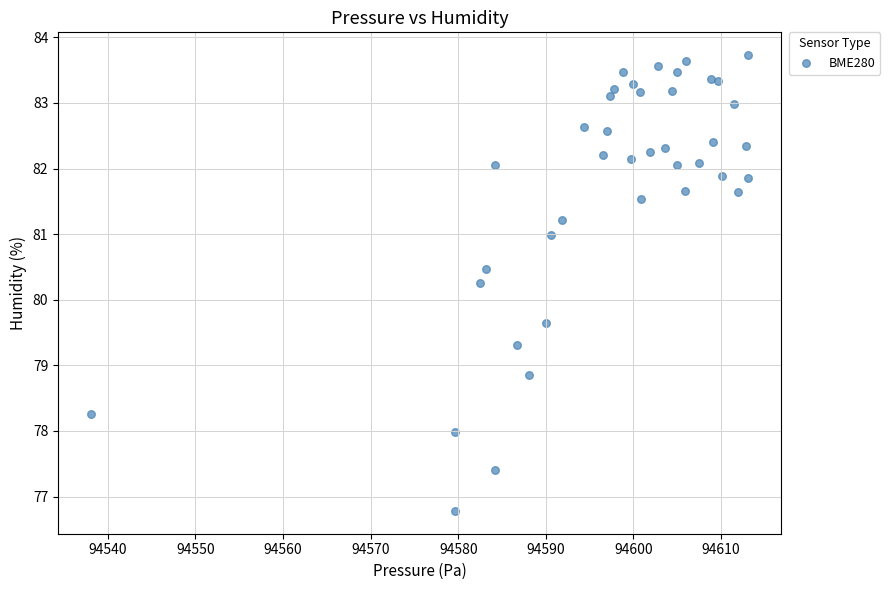

What Y value in the scatter plot is closest to 80?

80.3